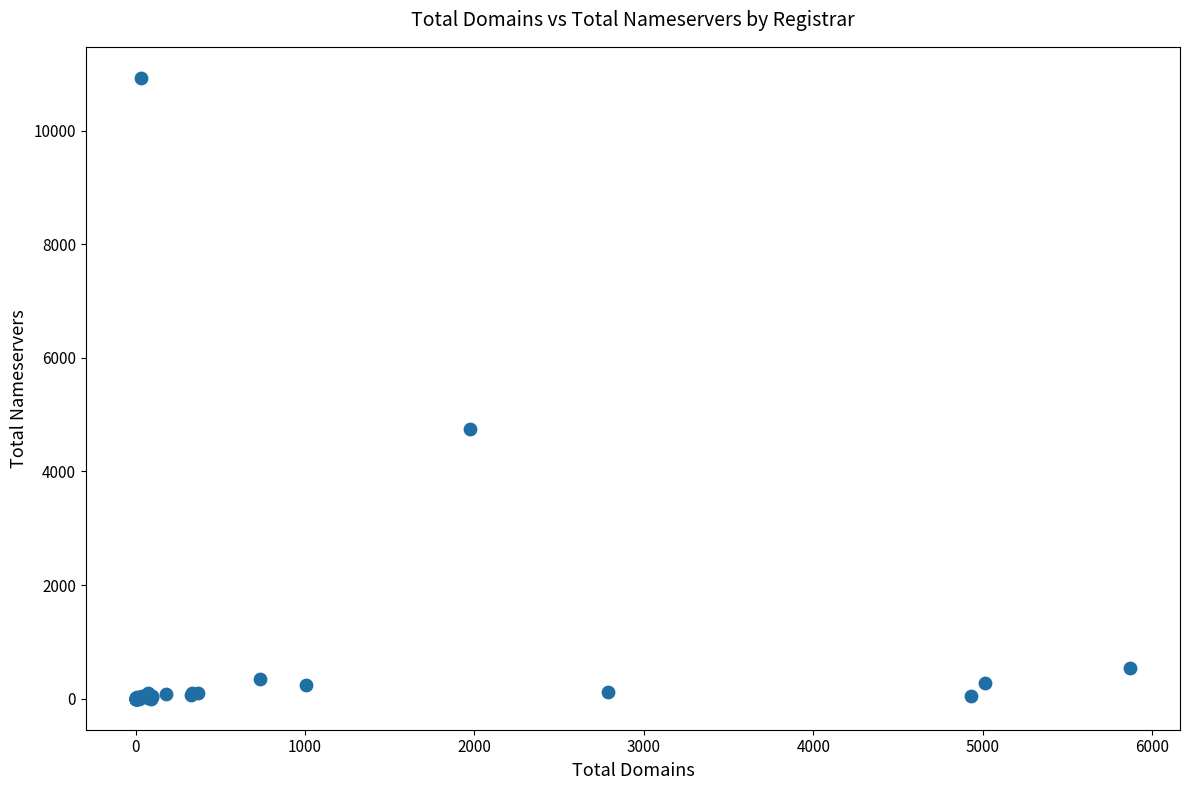

What Y value in the scatter plot is closest to 5464?

4745